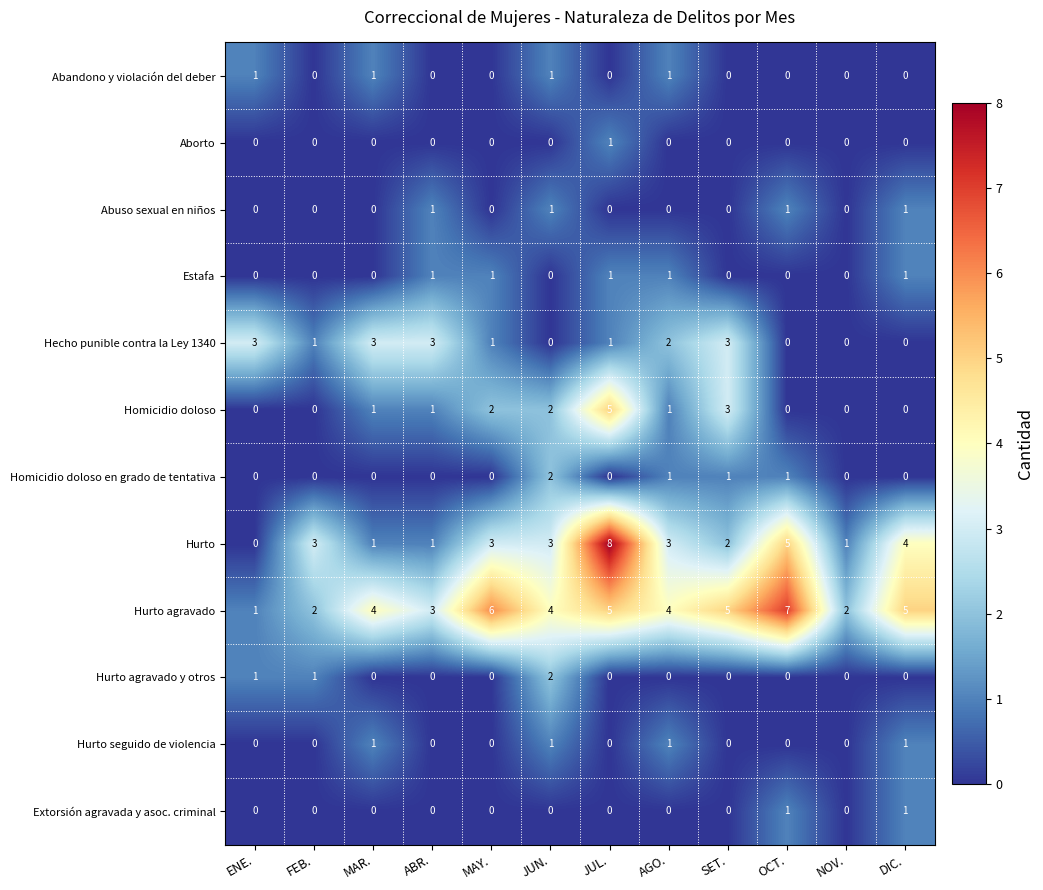

Is it true that Aborto equals 1 at ENE.?

False